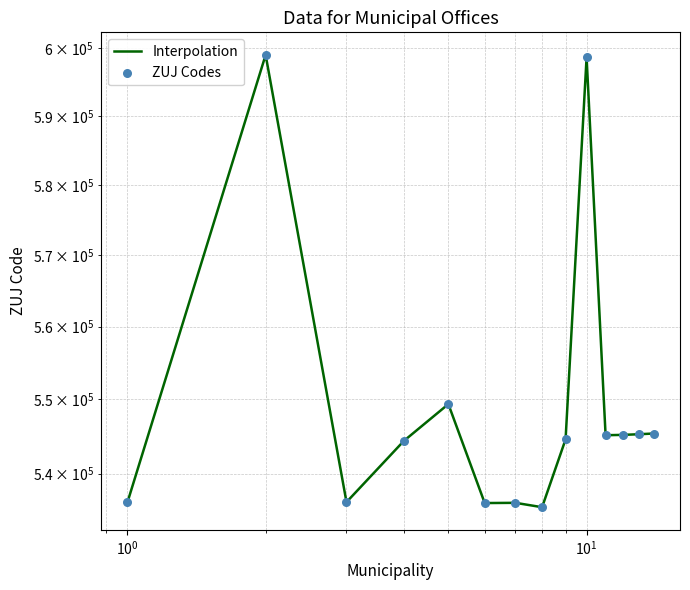

Which series contains the highest Y value?

Interpolation